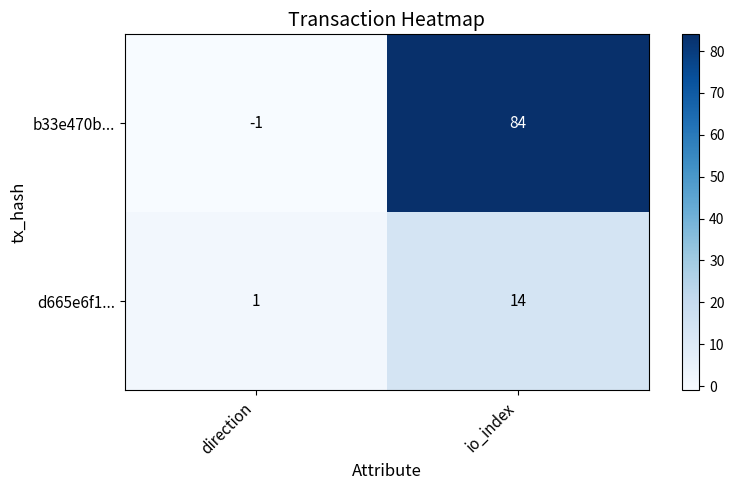

Which series has the widest spread of values?

b33e470b...